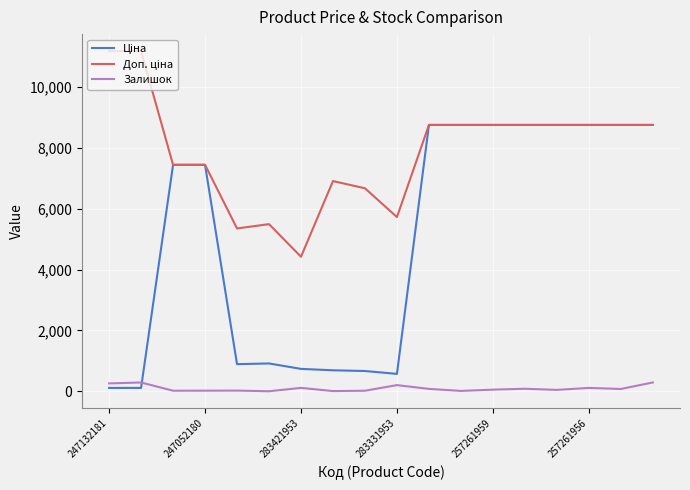

The Залишок series shows 204.0 at 283331953. True or false?

True